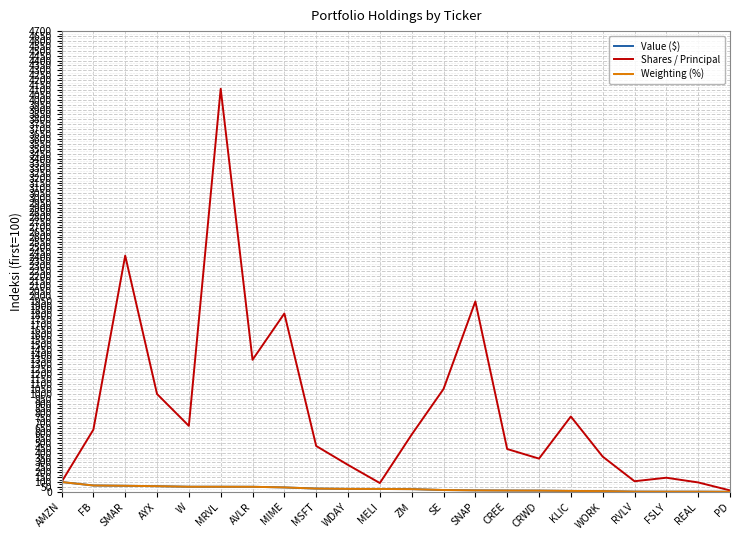

Does the chart display data point markers on the line(s)?

No